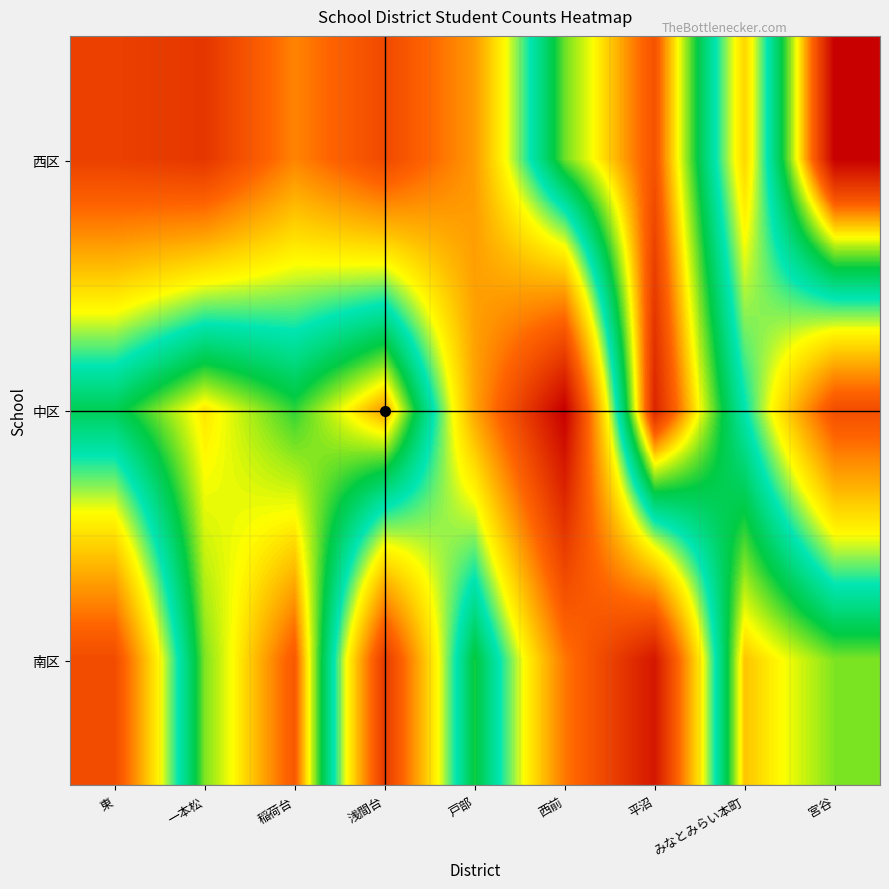

Which series has the largest range (max minus min)?

中区